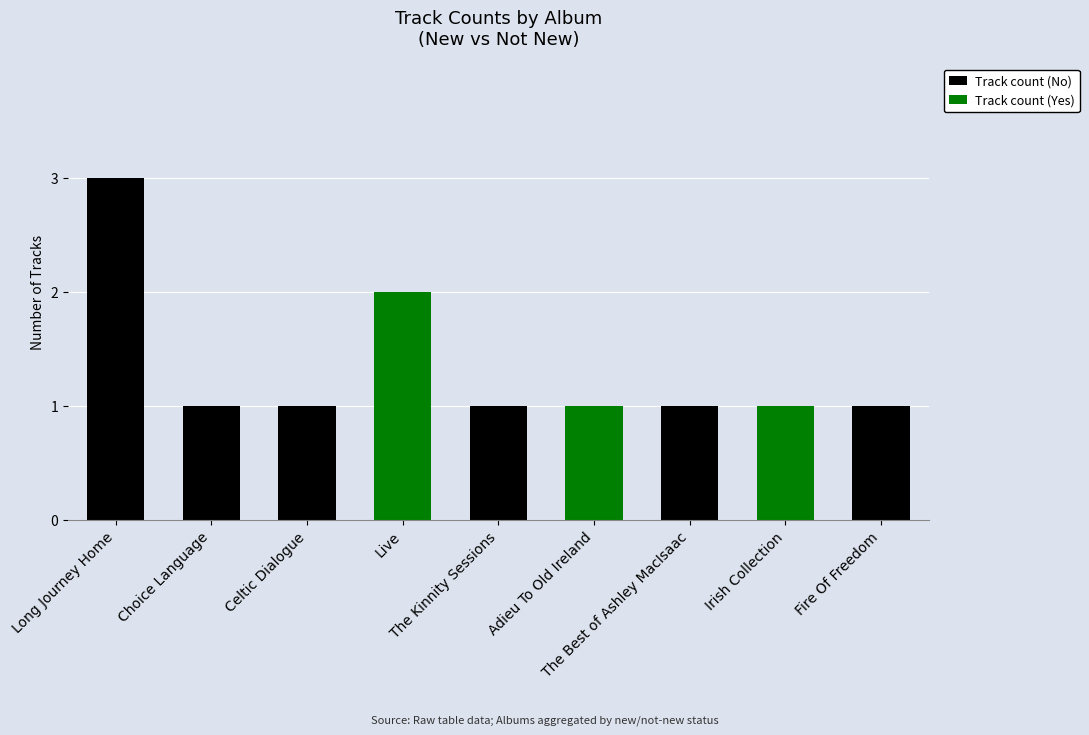

At which category is the sum across all series the highest?

Long Journey Home